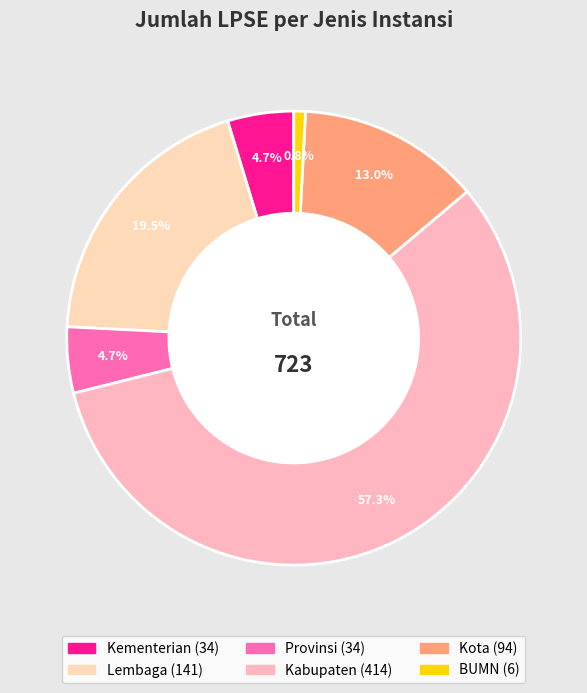

How many slices are in this pie chart?

6